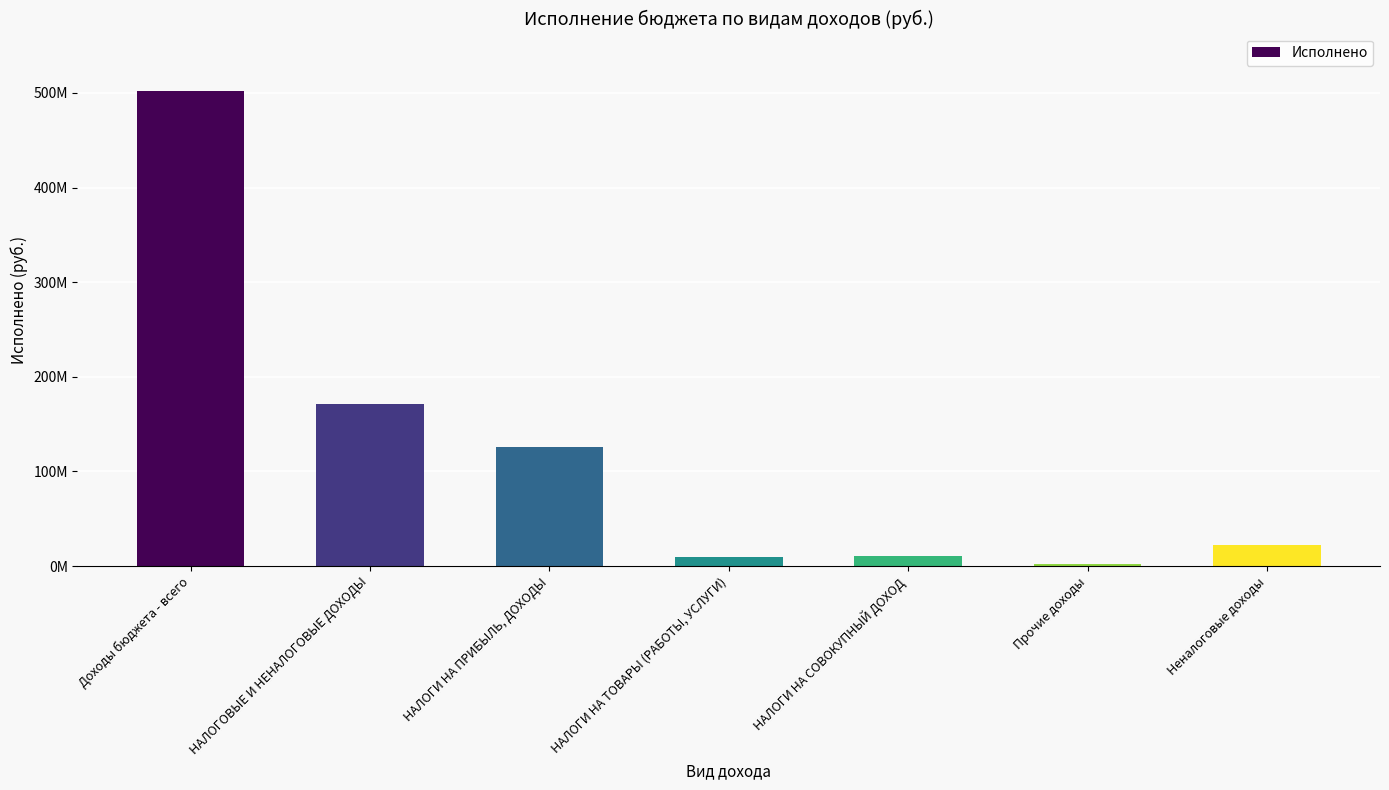

Reading right to left, extract all data points from this chart.

22154549.8	2163900.0	10557102.4	9978578.3	126209950.8	171696058.2	502454855.5